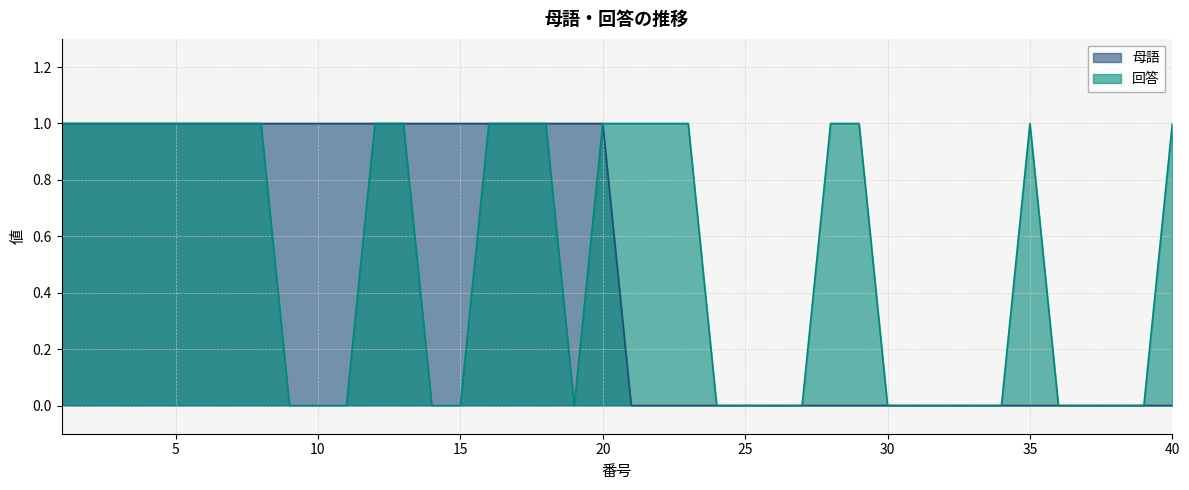

At which label does 母語 reach its minimum?

21